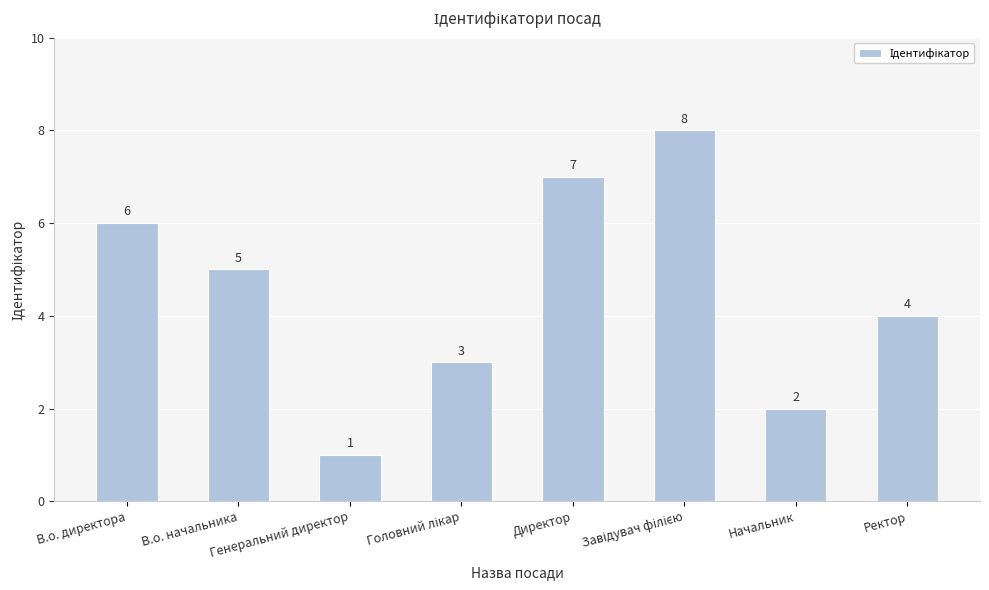

How many values are between 3 and 7?

5